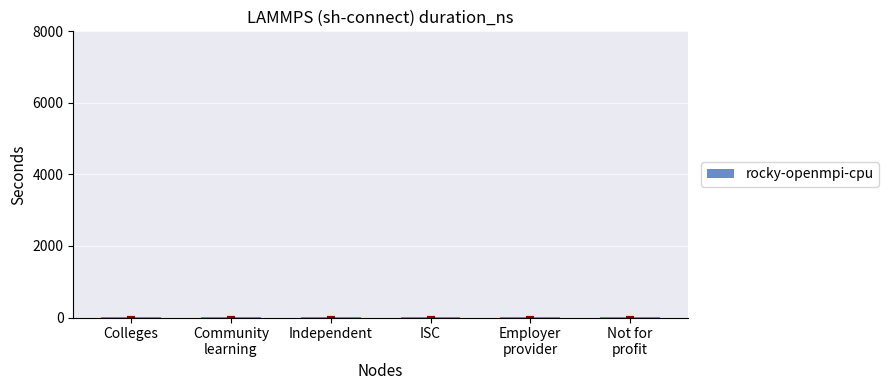

How many series are shown in this chart?

1